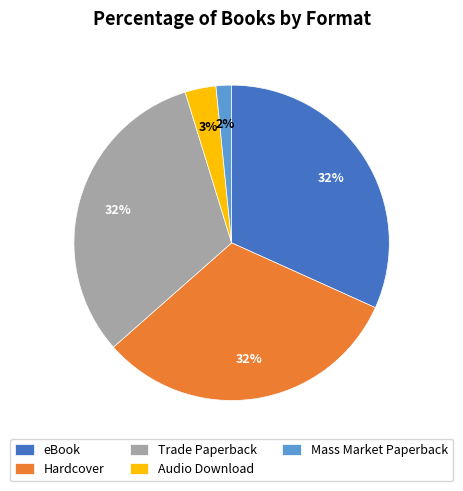

Which slice is the smallest?

Mass Market Paperback